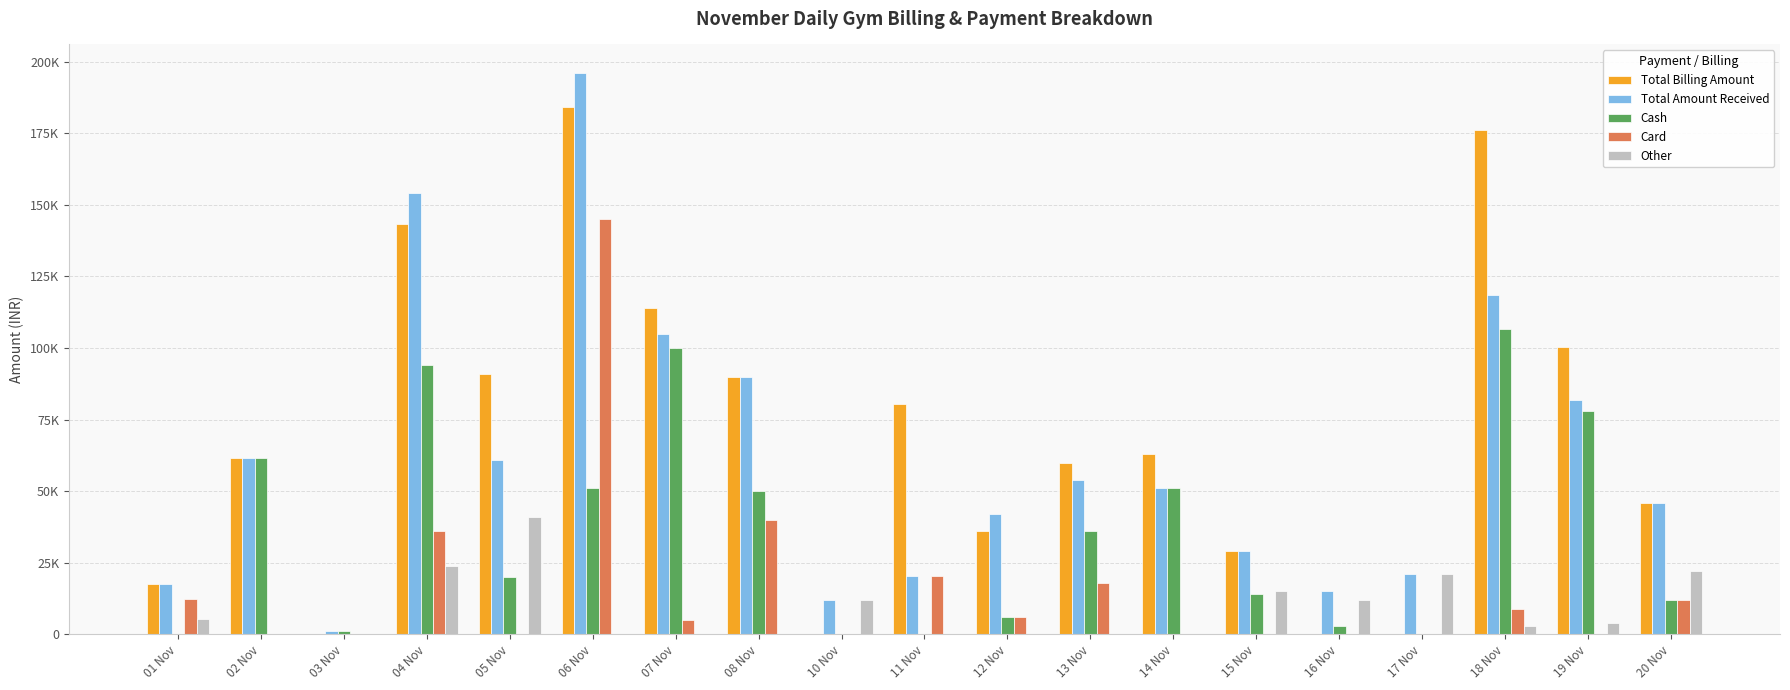

Reading left to right, what are all the values shown in this chart?

Total Billing Amount: 01 Nov=17640	02 Nov=61500	03 Nov=0	04 Nov=143180	05 Nov=91000	06 Nov=184200	07 Nov=114000	08 Nov=90000	10 Nov=0	11 Nov=80400	12 Nov=36000	13 Nov=60000	14 Nov=63000	15 Nov=29000	16 Nov=0	17 Nov=0	18 Nov=176200	19 Nov=100300	20 Nov=46000
Total Amount Received: 01 Nov=17640	02 Nov=61500	03 Nov=1180	04 Nov=154000	05 Nov=61000	06 Nov=196200	07 Nov=105000	08 Nov=90000	10 Nov=12000	11 Nov=20400	12 Nov=42000	13 Nov=54000	14 Nov=51000	15 Nov=29000	16 Nov=15000	17 Nov=21000	18 Nov=118500	19 Nov=82000	20 Nov=46000
Cash: 01 Nov=0	02 Nov=61500	03 Nov=1180	04 Nov=94000	05 Nov=20000	06 Nov=51000	07 Nov=100000	08 Nov=50000	10 Nov=0	11 Nov=0	12 Nov=6000	13 Nov=36000	14 Nov=51000	15 Nov=14000	16 Nov=3000	17 Nov=0	18 Nov=106500	19 Nov=78000	20 Nov=12000
Card: 01 Nov=12240	02 Nov=0	03 Nov=0	04 Nov=36000	05 Nov=0	06 Nov=145200	07 Nov=5000	08 Nov=40000	10 Nov=0	11 Nov=20400	12 Nov=6000	13 Nov=18000	14 Nov=0	15 Nov=0	16 Nov=0	17 Nov=0	18 Nov=9000	19 Nov=0	20 Nov=12000
Other: 01 Nov=5400	02 Nov=0	03 Nov=0	04 Nov=24000	05 Nov=41000	06 Nov=0	07 Nov=0	08 Nov=0	10 Nov=12000	11 Nov=0	12 Nov=0	13 Nov=0	14 Nov=0	15 Nov=15000	16 Nov=12000	17 Nov=21000	18 Nov=3000	19 Nov=4000	20 Nov=22000